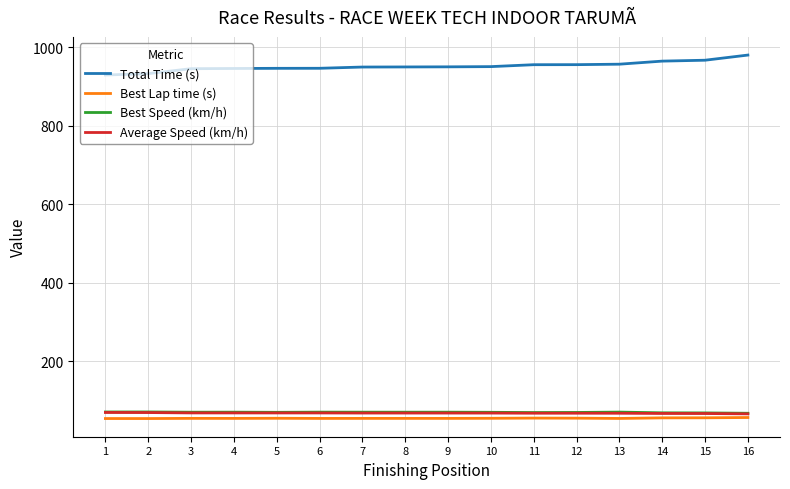

How many distinct data groups are displayed?

4